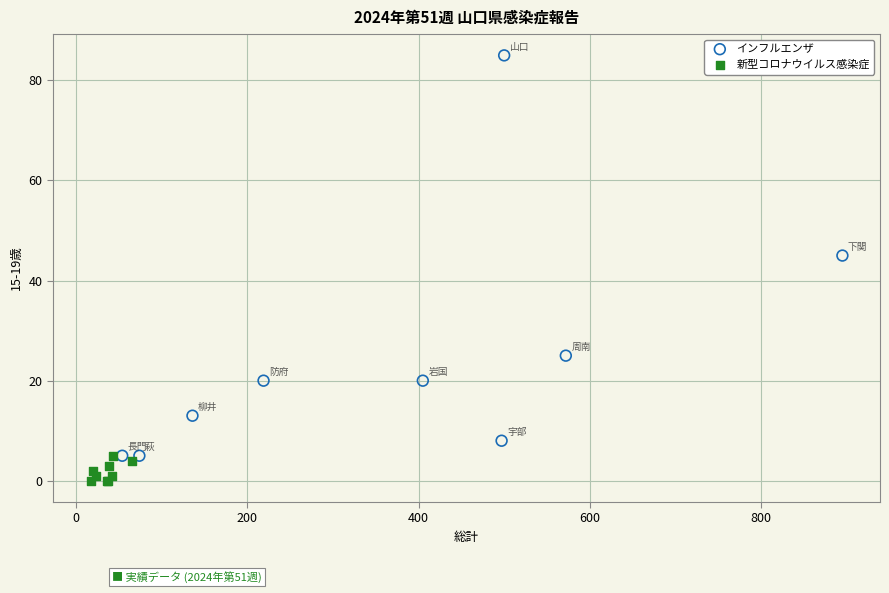

Which series contains the highest Y value?

インフルエンザ